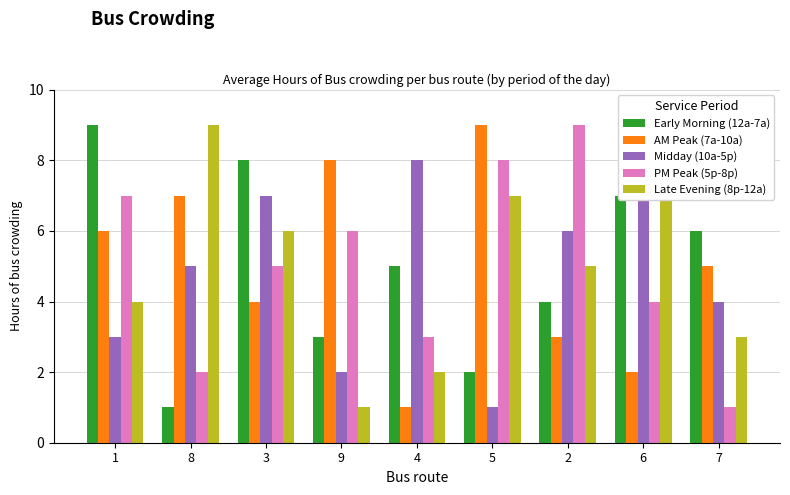

How many data points in Early Morning (12a-7a) are above 5?

4